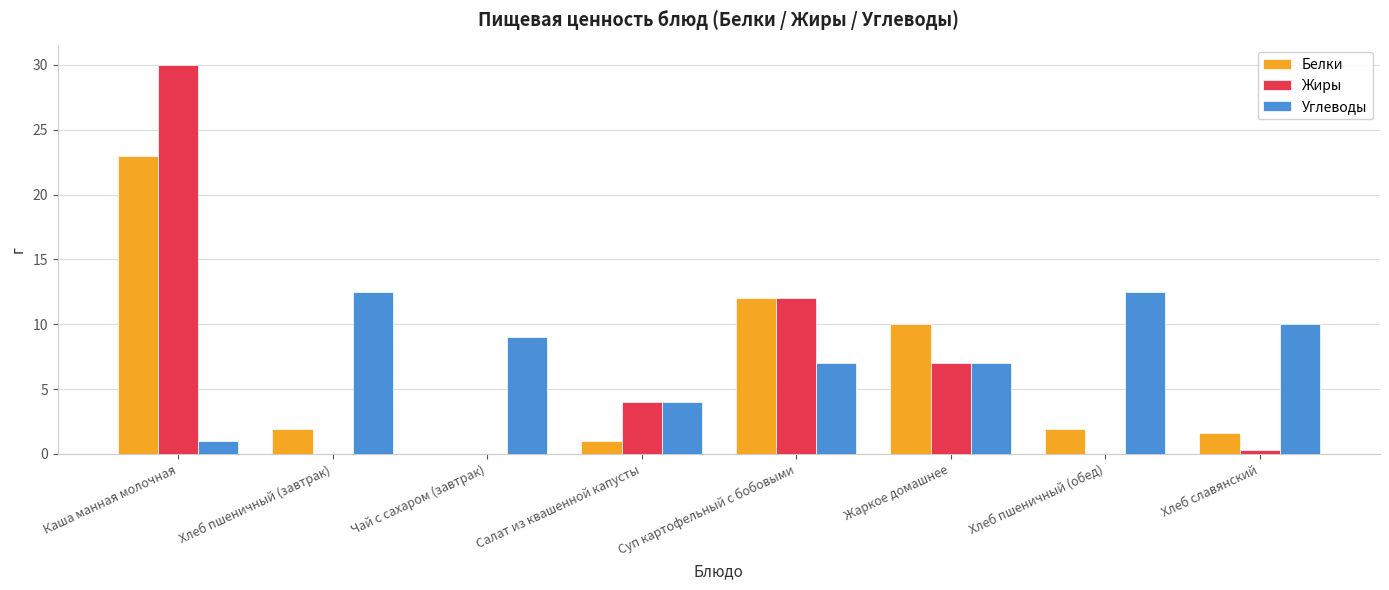

How many data points does each series have?

8